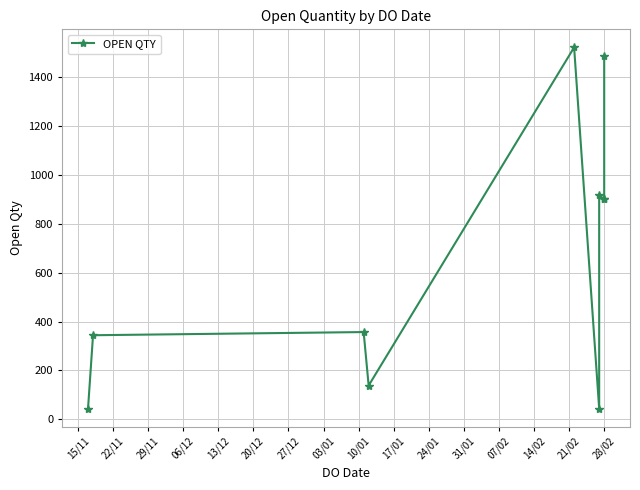

How many distinct data groups are displayed?

1